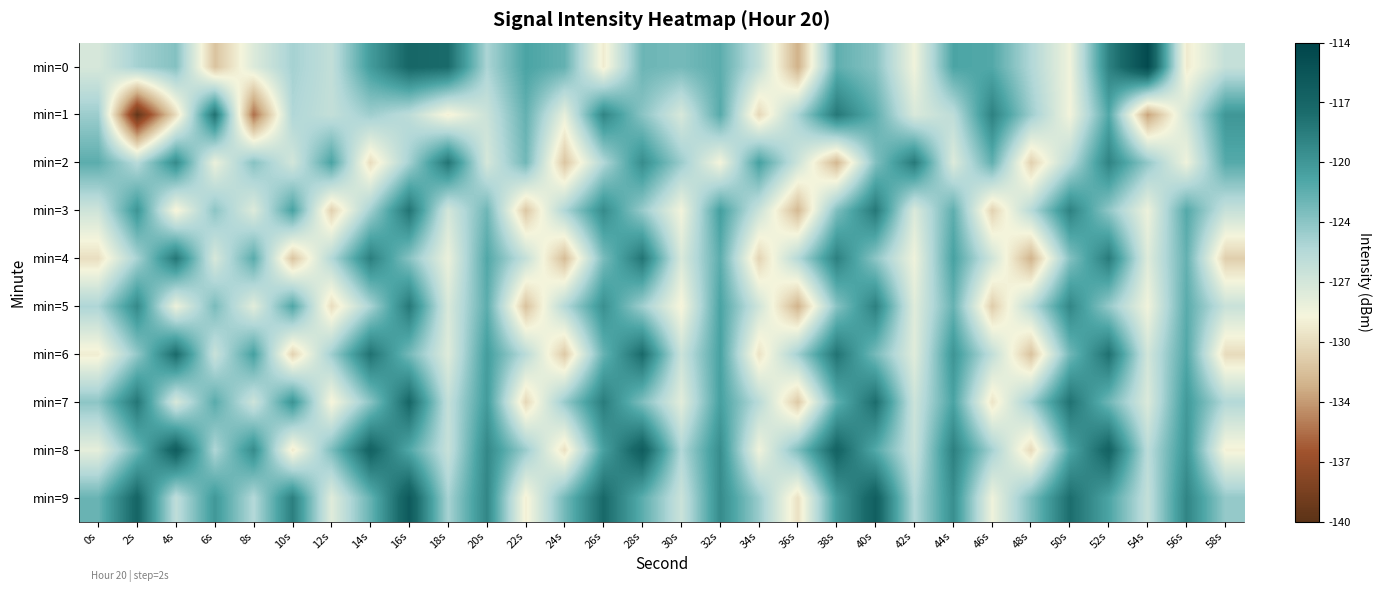

What is the minimum value shown in the chart?

-139.5